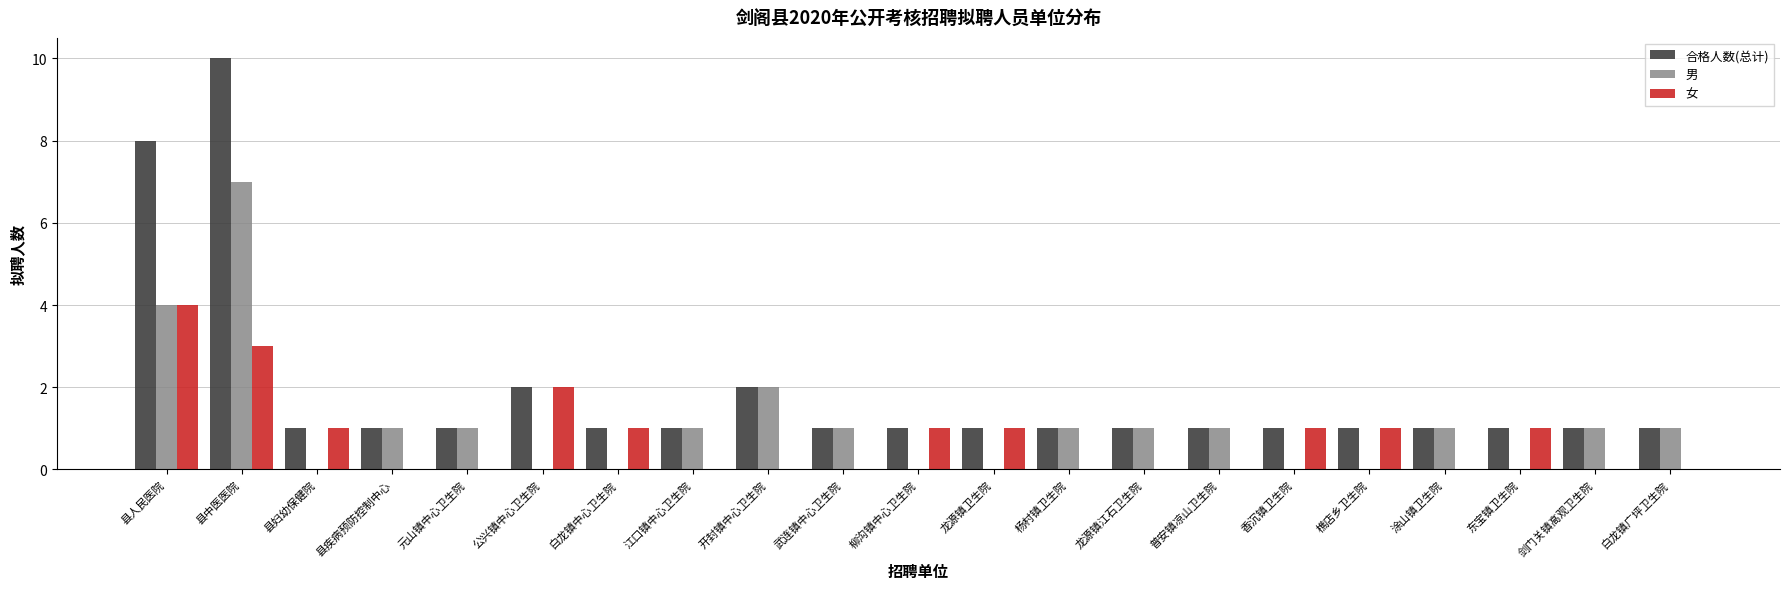

What is the spread (max minus min) of values at 普安镇凉山卫生院?

1